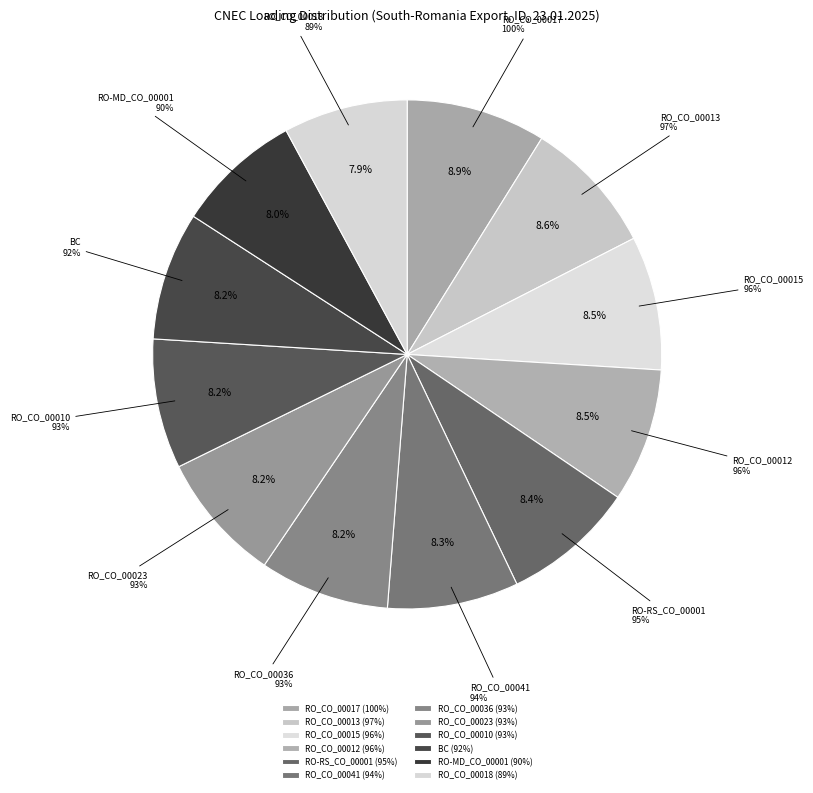

How many segments does this pie chart have?

12